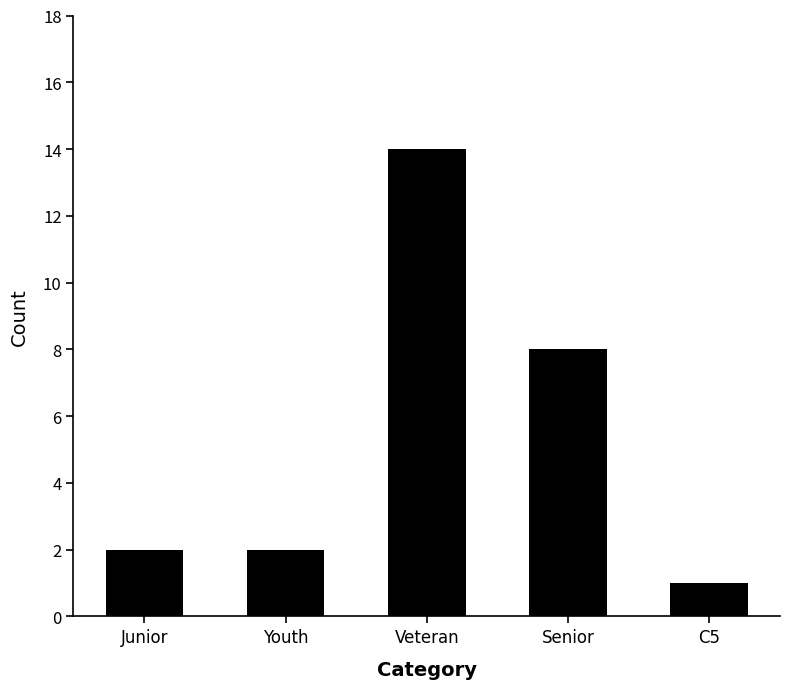

Reading left to right, extract all data points from this chart.

Junior=2	Youth=2	Veteran=14	Senior=8	C5=1